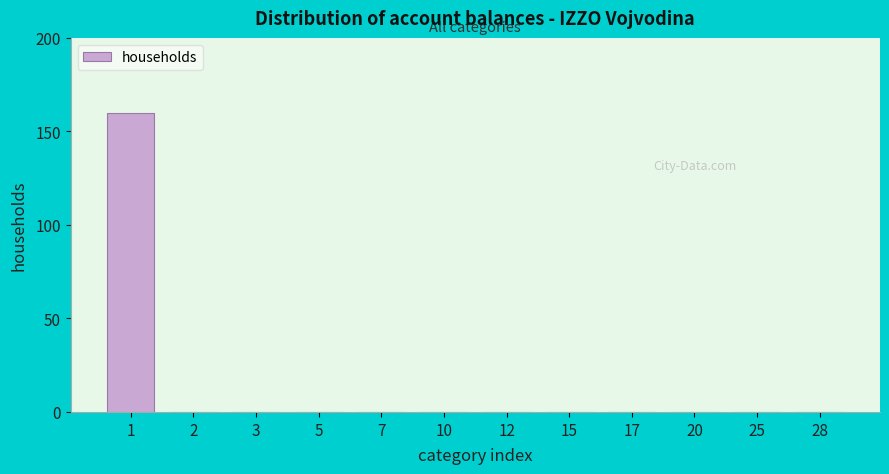

Reading left to right, list all the values displayed in this chart.

1=160	2=0	3=0	5=0	7=0	10=0	12=0	15=0	17=0	20=0	25=0	28=0